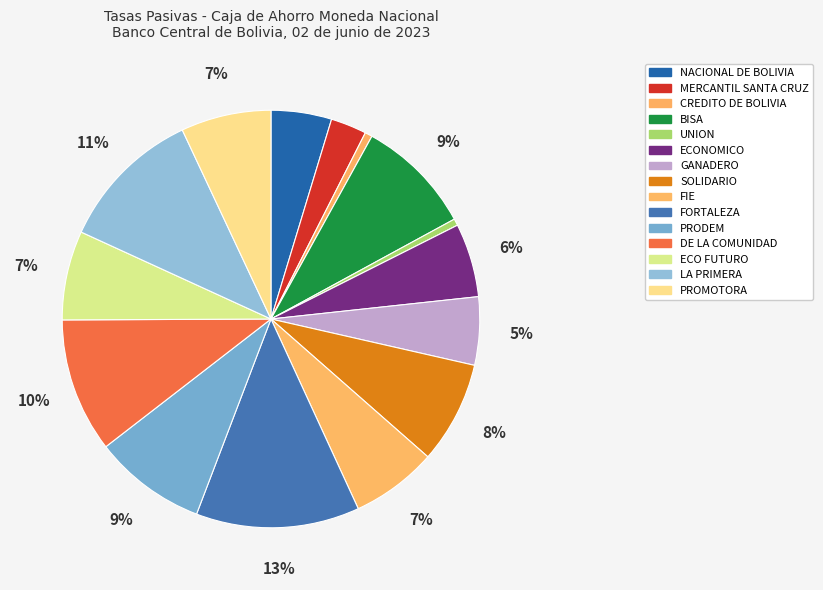

What percentage is NOT represented by ECONOMICO?

94.3%